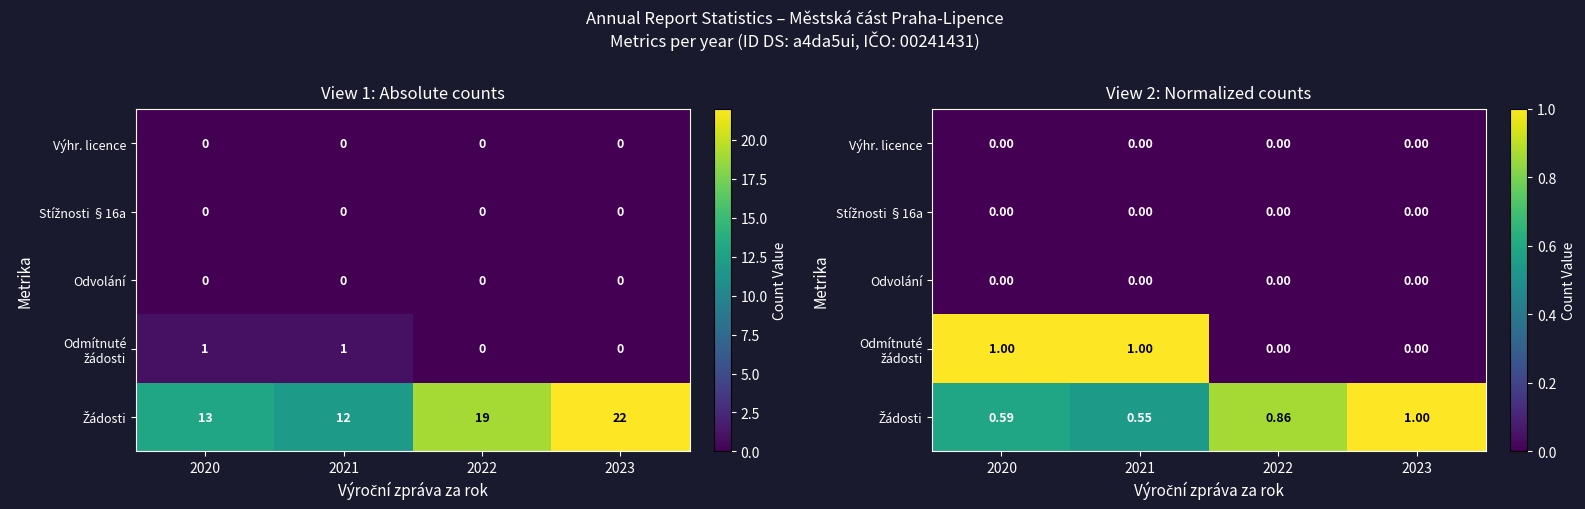

True or false: Odmítnuté žádosti has a value of 0.6 at 2023.

False